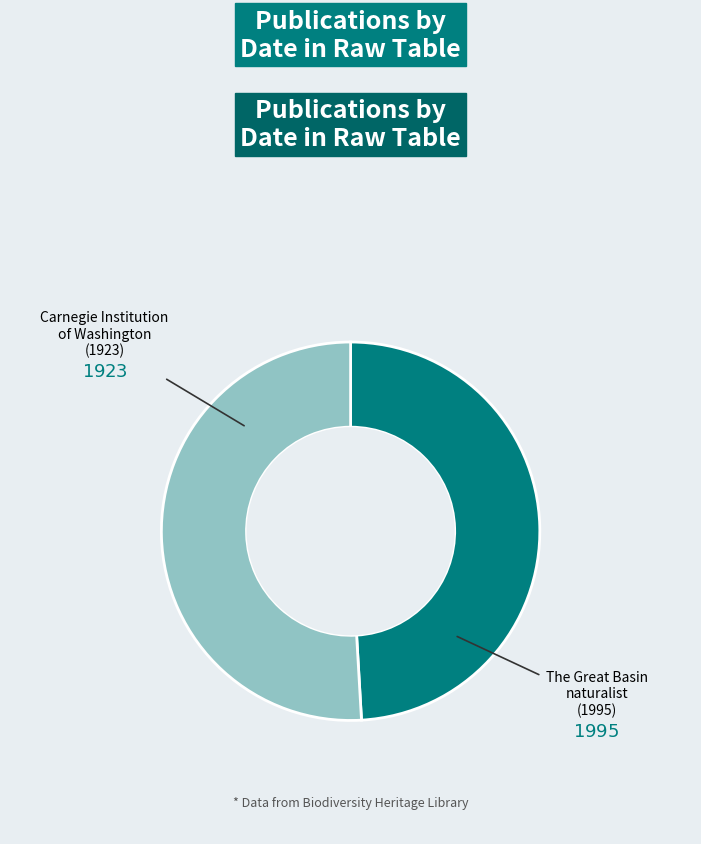

Does any single category account for the majority?

Yes